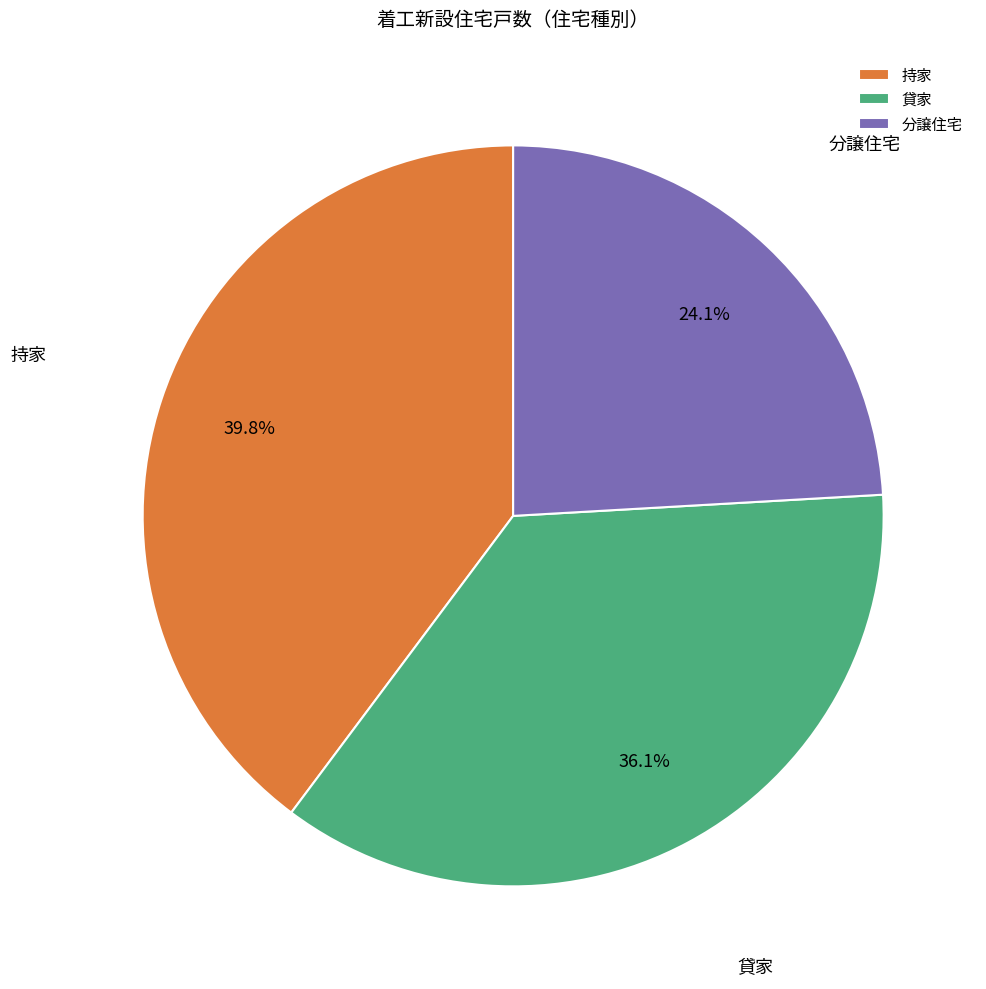

What percentage is the 持家 slice, to the nearest percent?

40%